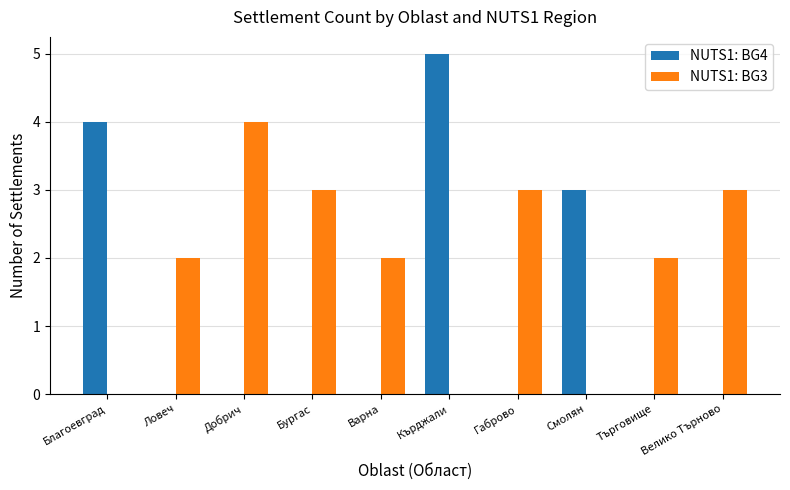

Reading left to right, extract all data points from this chart.

NUTS1: BG4: 4	0	0	0	0	5	0	3	0	0
NUTS1: BG3: 0	2	4	3	2	0	3	0	2	3